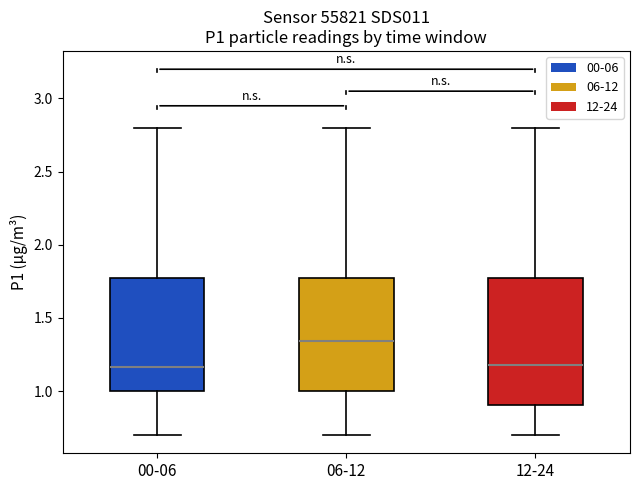

Reading left to right, transcribe this box plot: for each box, give where its median line is, the range the box spans, and where its two whiskers end, as read against the y-axis. The values are not printed on the chart, so give them approximately, as read against the axis.

00-06: median 1.15, box 1.00 to 1.75, whiskers 0.70 to 2.80
06-12: median 1.35, box 1.00 to 1.75, whiskers 0.70 to 2.80
12-24: median 1.20, box 0.90 to 1.75, whiskers 0.70 to 2.80